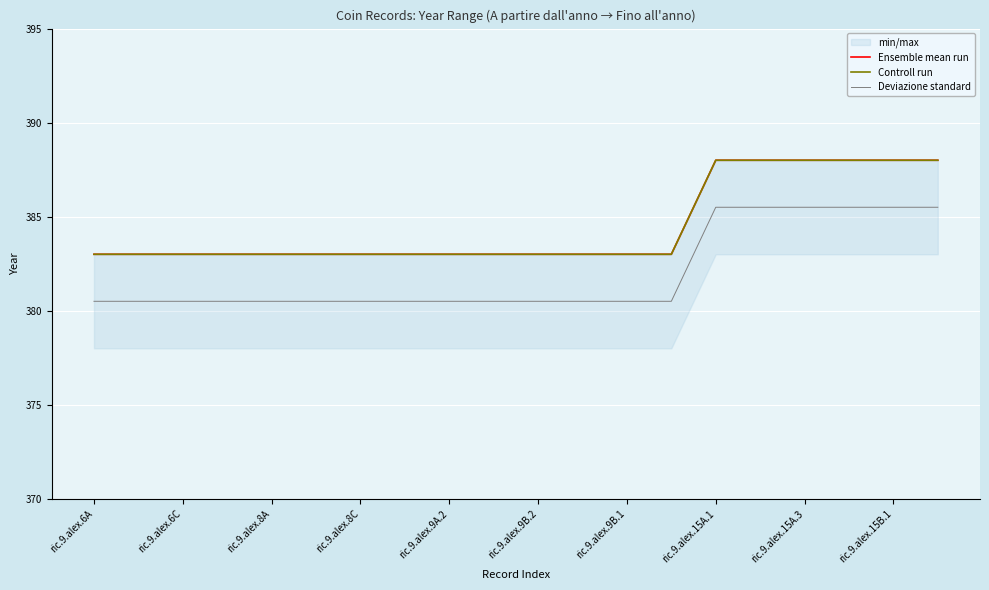

True or false: Controll run has more than 2 interior local peaks.

False